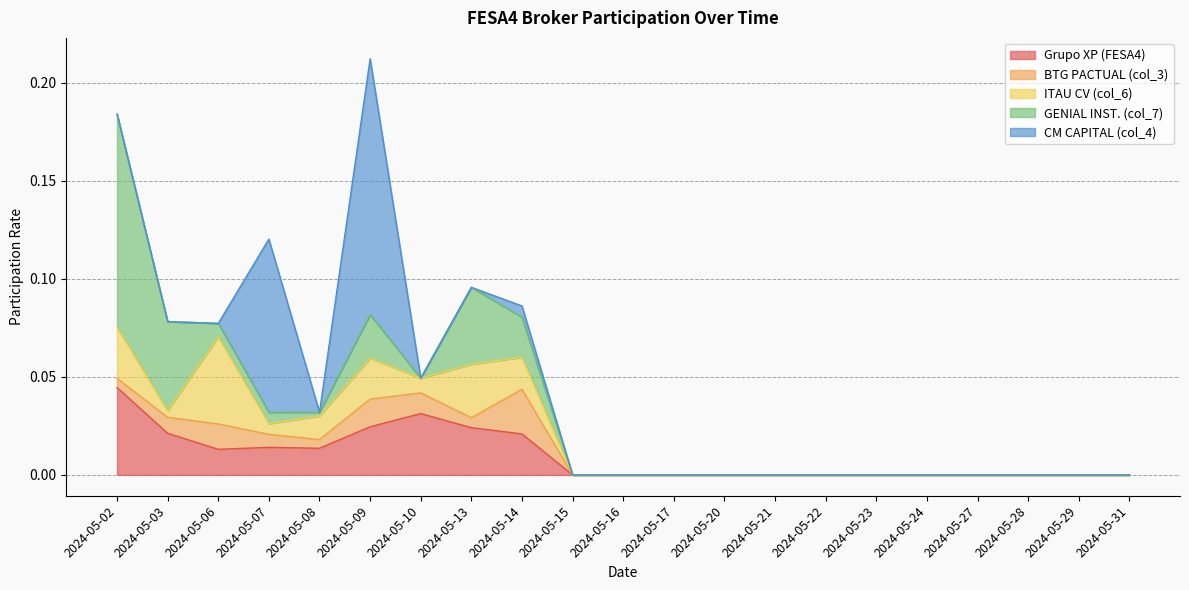

How many times do ITAU CV (col_6) and CM CAPITAL (col_4) cross each other?

4